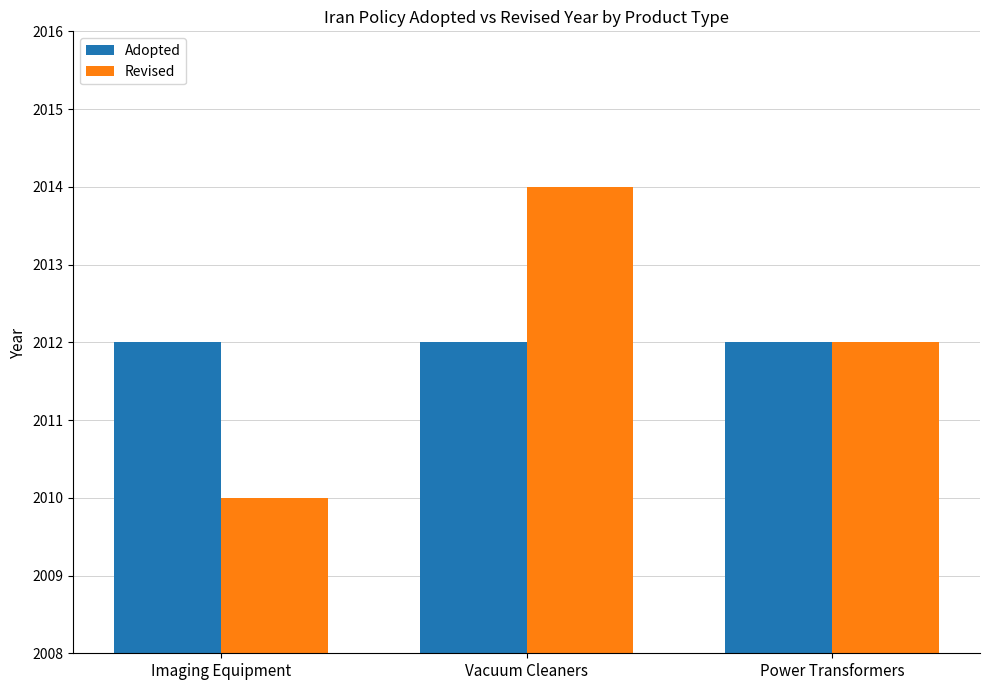

What is the total value across all series at Power Transformers?

4024